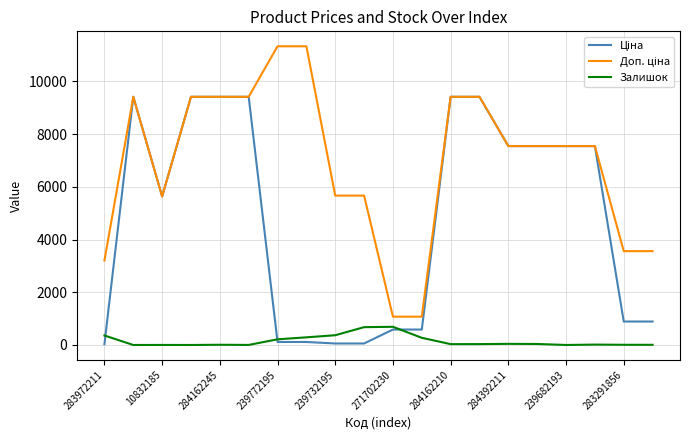

What is the average value of the Доп. ціна series?

6939.8